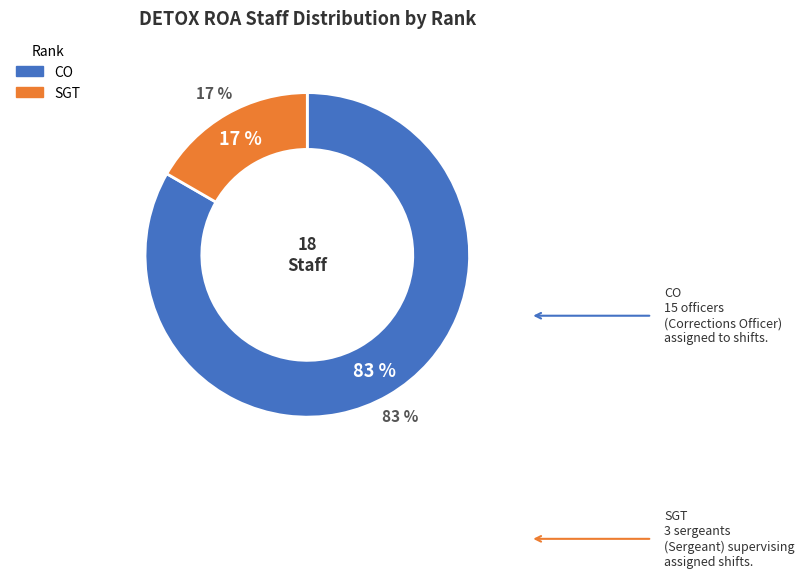

Approximately how many times larger is the value at SGT compared to CO?

0.2